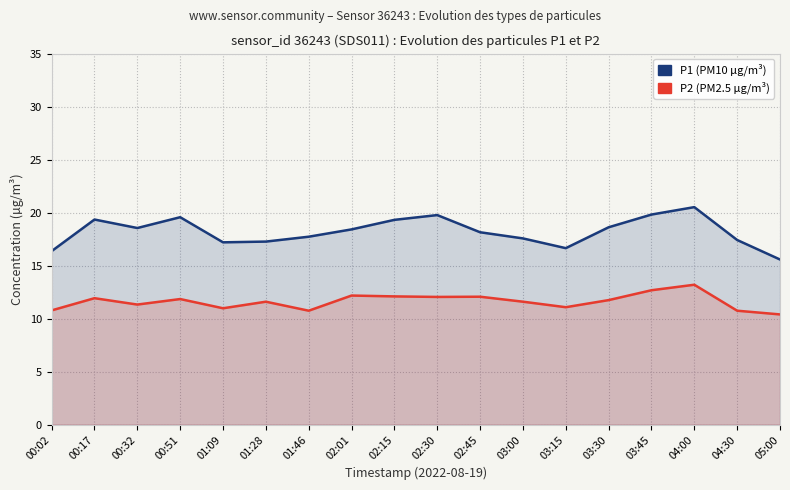

True or false: P1 and P2 cross at least once.

False